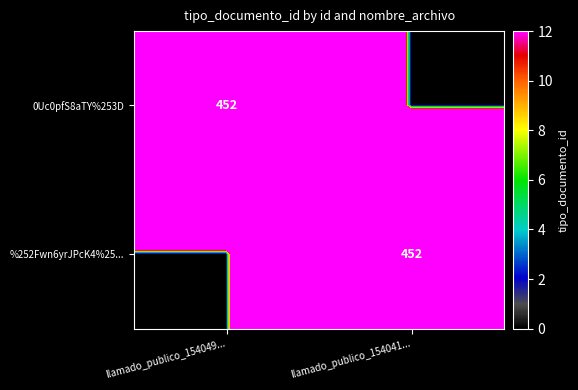

At which category is the sum across all series the highest?

llamado_publico_154049...